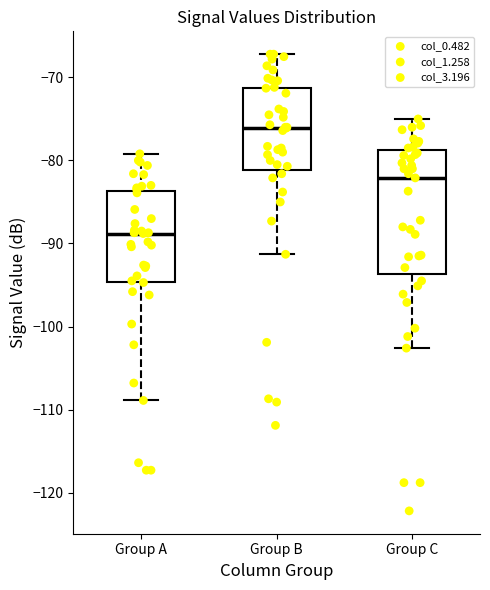

Reading left to right, read every box against the y-axis: the position of its median line, the range the box covers, and the ends of its whiskers. The values are not printed on the chart, so give them approximately, as read against the axis.

Group A: median -89, box -95 to -84, whiskers -109 to -79
Group B: median -76, box -81 to -71, whiskers -91 to -67
Group C: median -82, box -94 to -79, whiskers -103 to -75